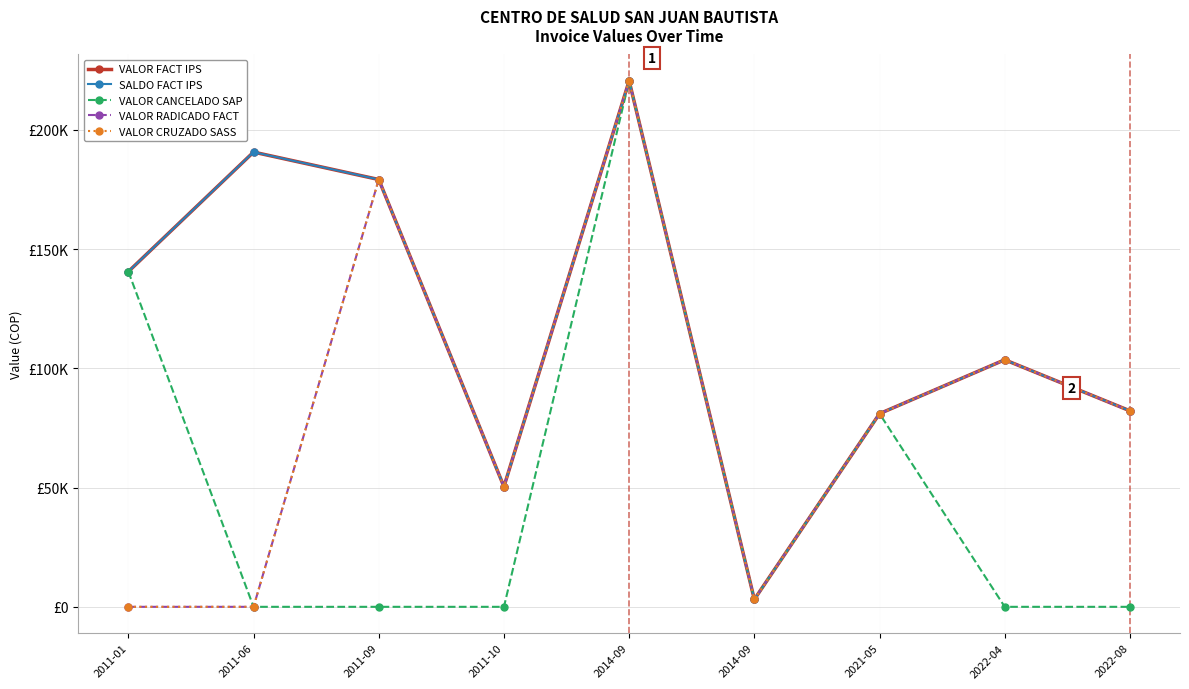

How many values in the VALOR CRUZADO SASS series exceed 81000?

4